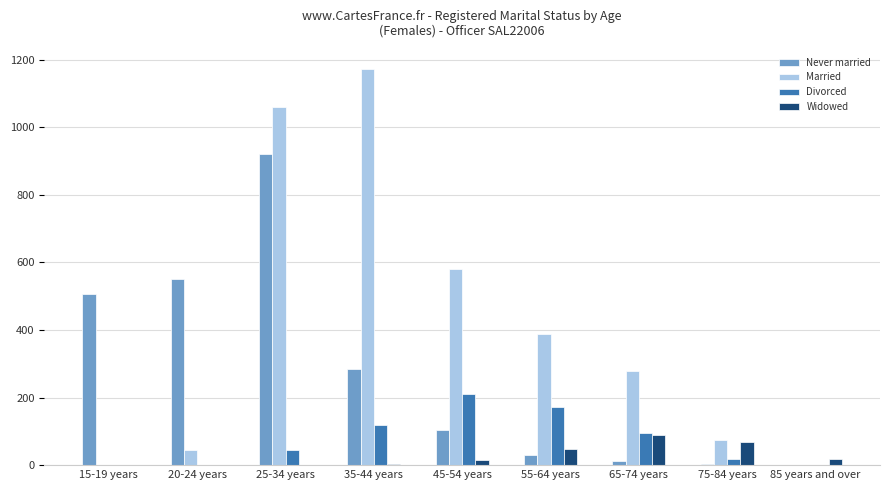

What is the average value of the Widowed series?

27